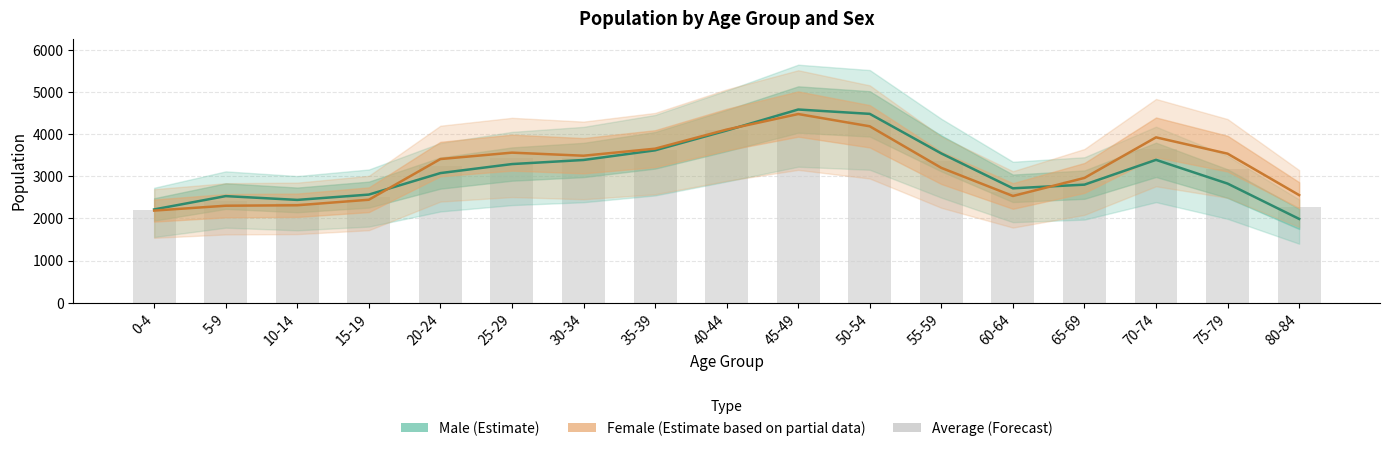

How many bars are there in total?

17